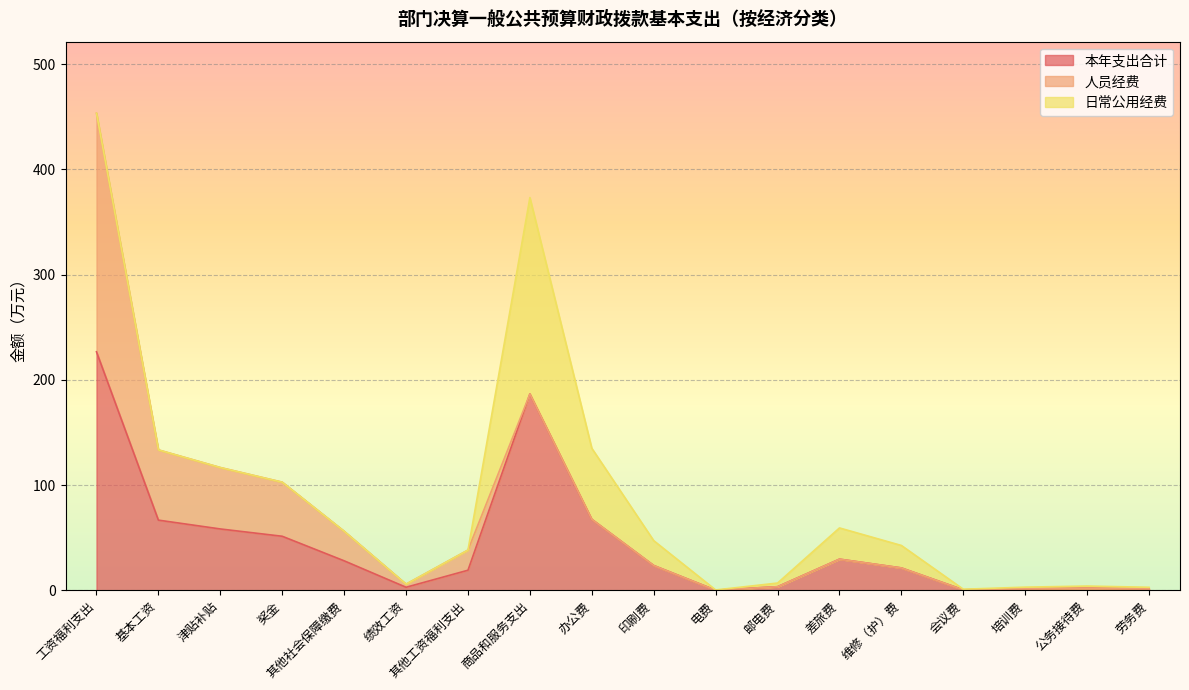

What is the highest value of the 日常公用经费 series?

186.6